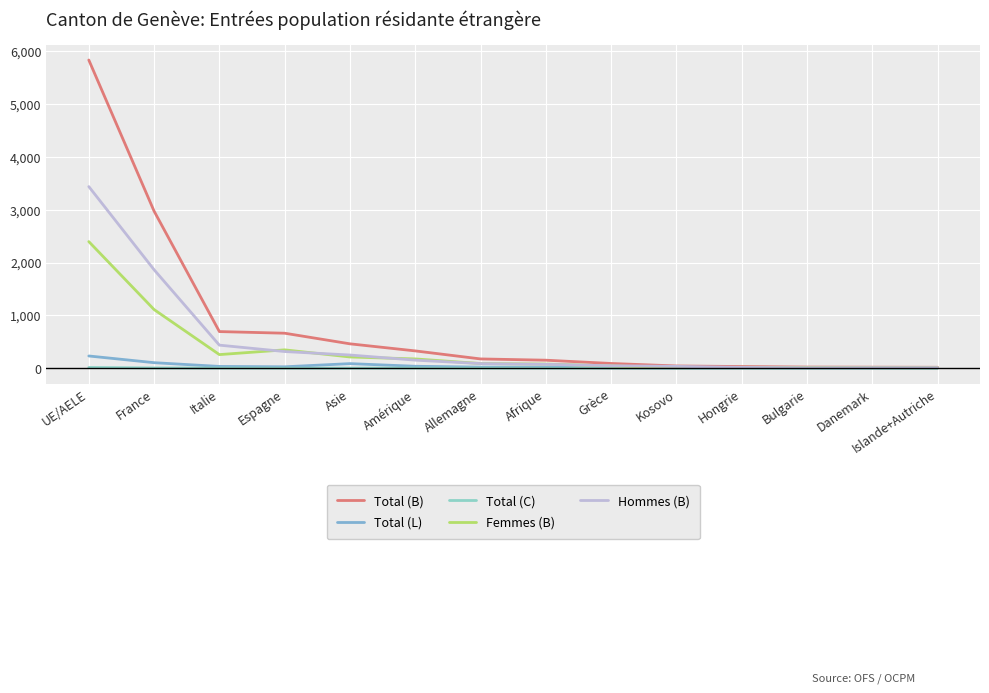

What is the difference between the Total (L) values at Espagne and Asie?

60